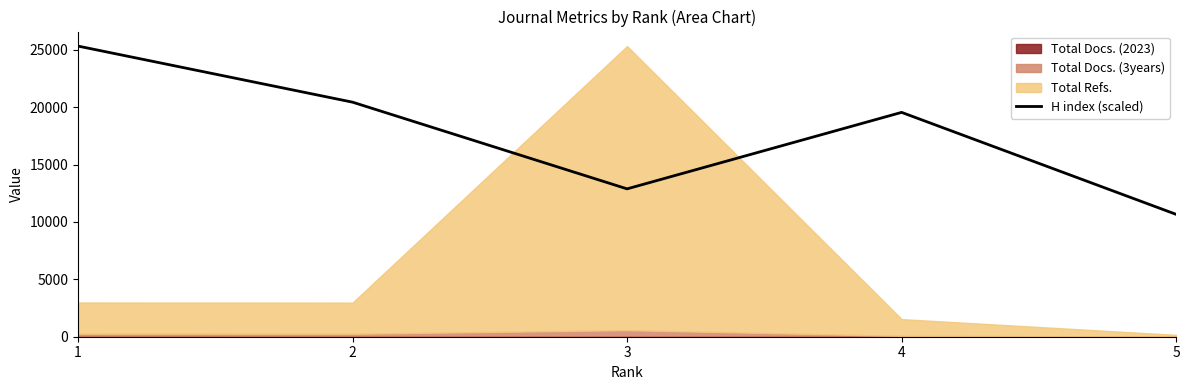

How many interior local peaks (higher than both neighbors) does the data have?

1